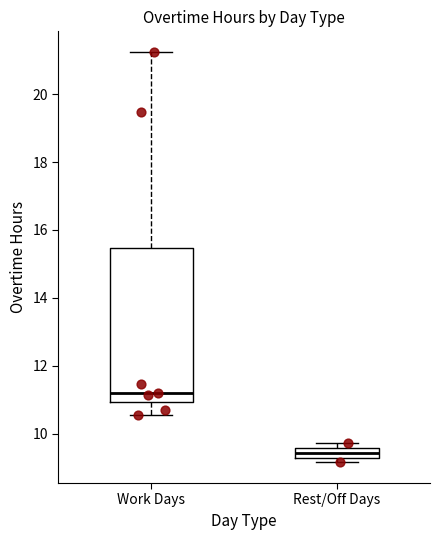

Comparing the boxes themselves (not the whiskers), which one is the tallest?

Work Days